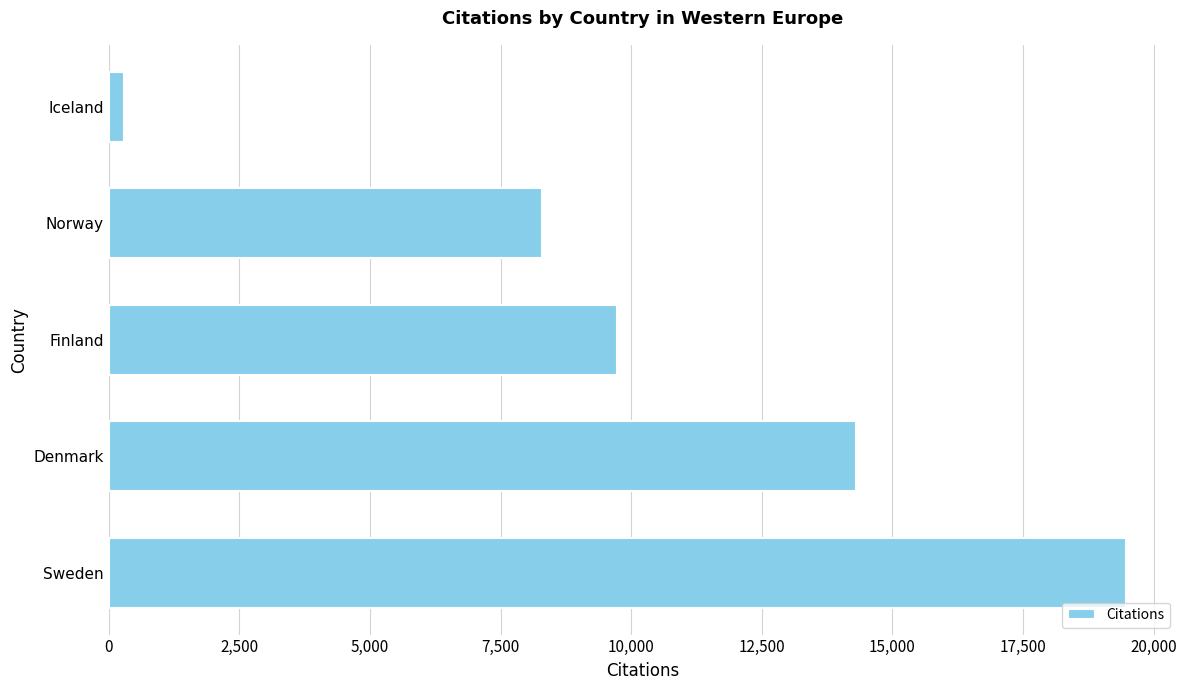

List the labels in order of value, smallest first.

Iceland, Norway, Finland, Denmark, Sweden